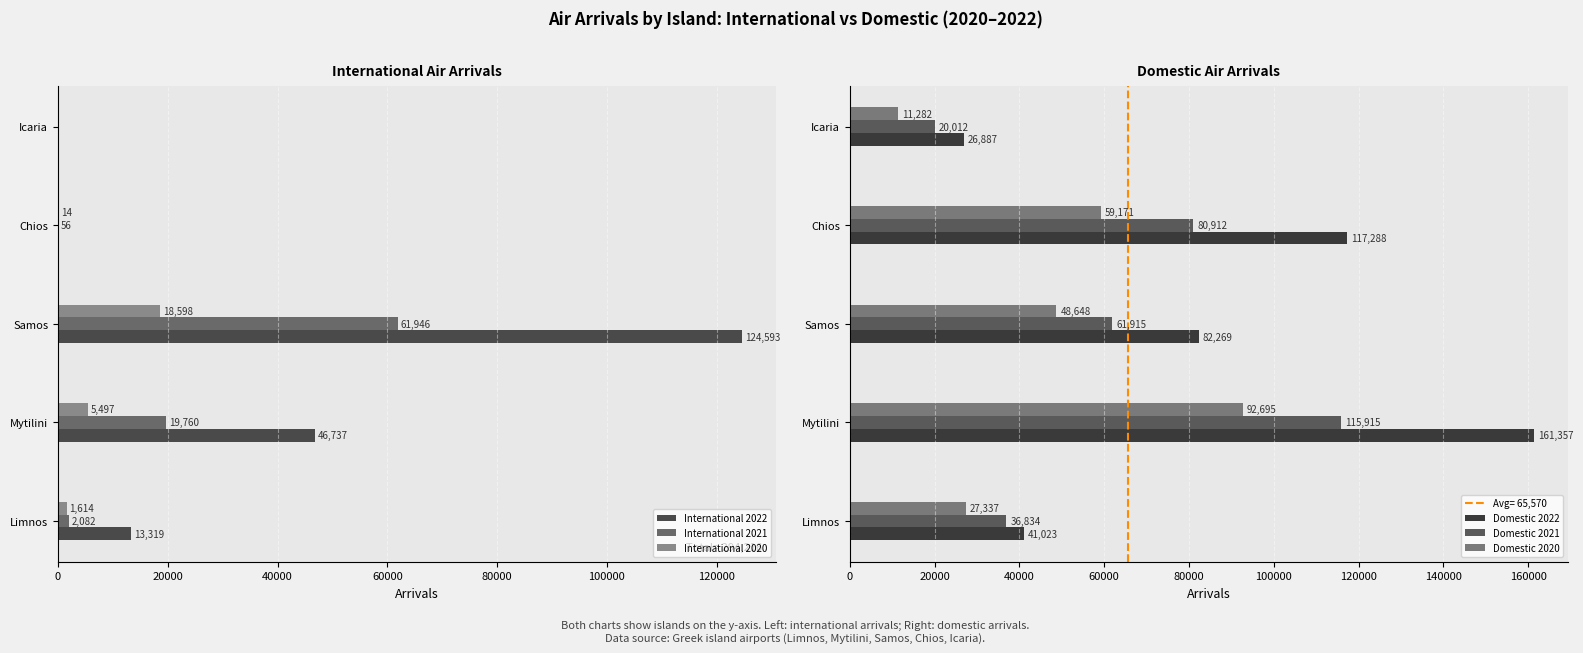

Which series has the widest spread of values?

Domestic 2022